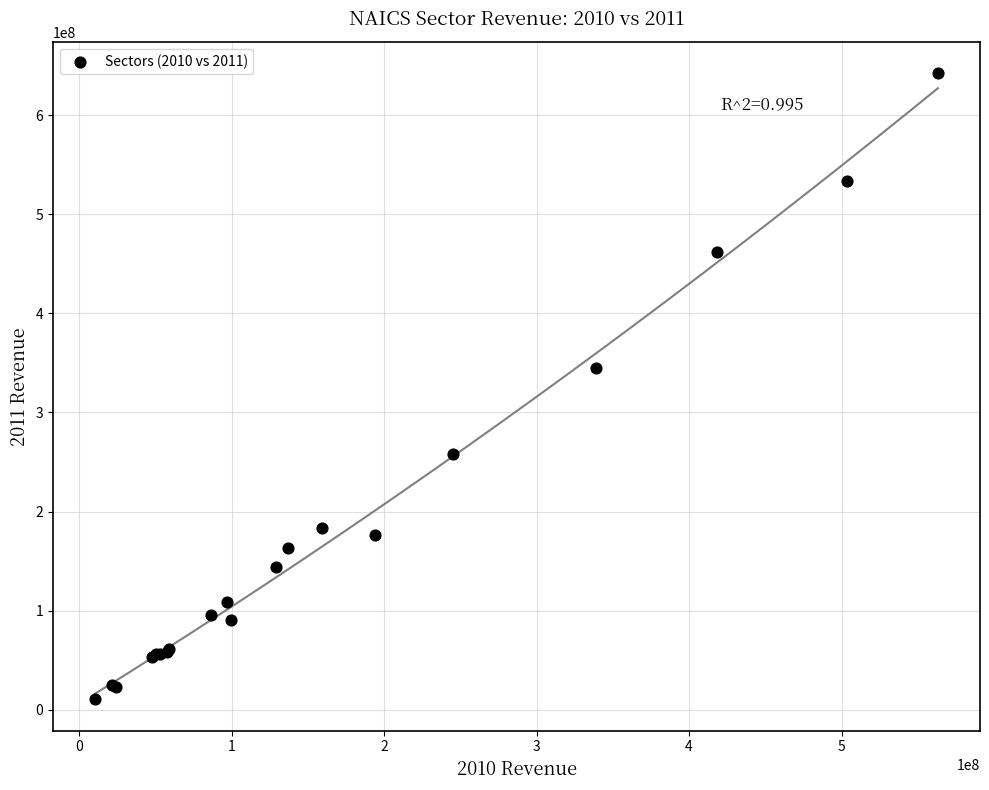

What Y value in the scatter plot is closest to 326469977?

344660150